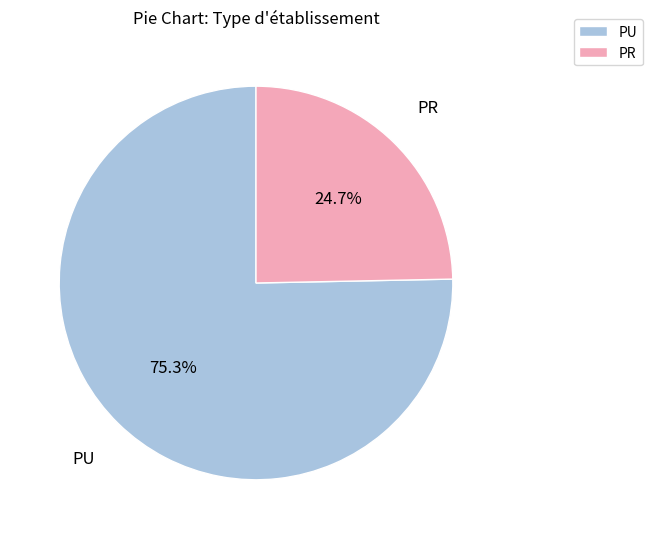

How many slices are in this pie chart?

2